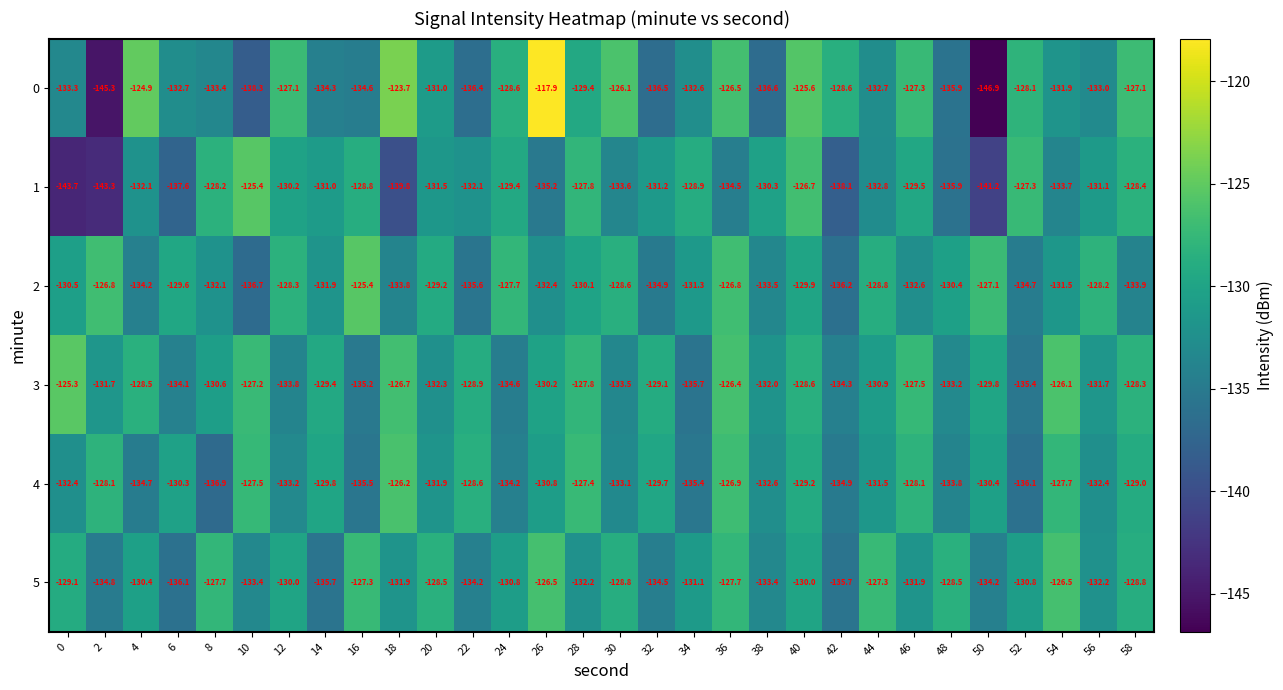

What is the total value across all series at 16?

-786.8